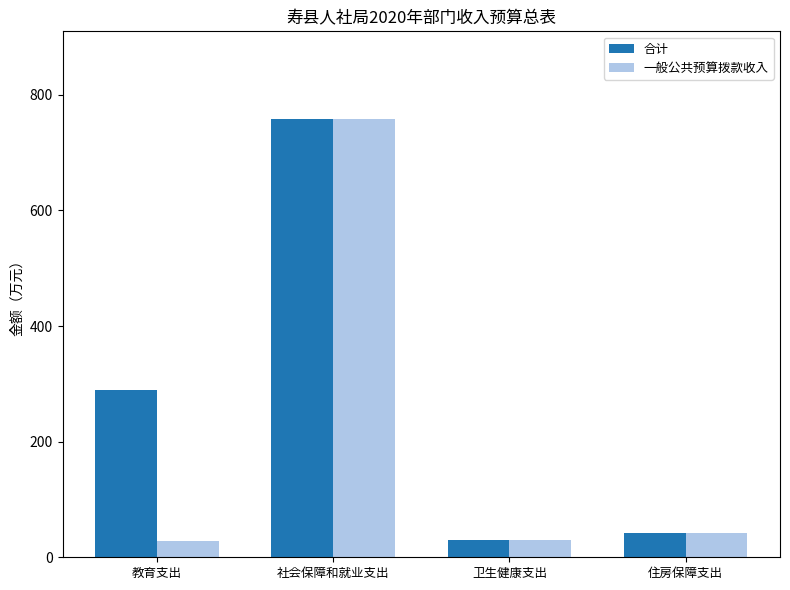

List the series in order of their overall mean, lowest first.

一般公共预算拨款收入, 合计